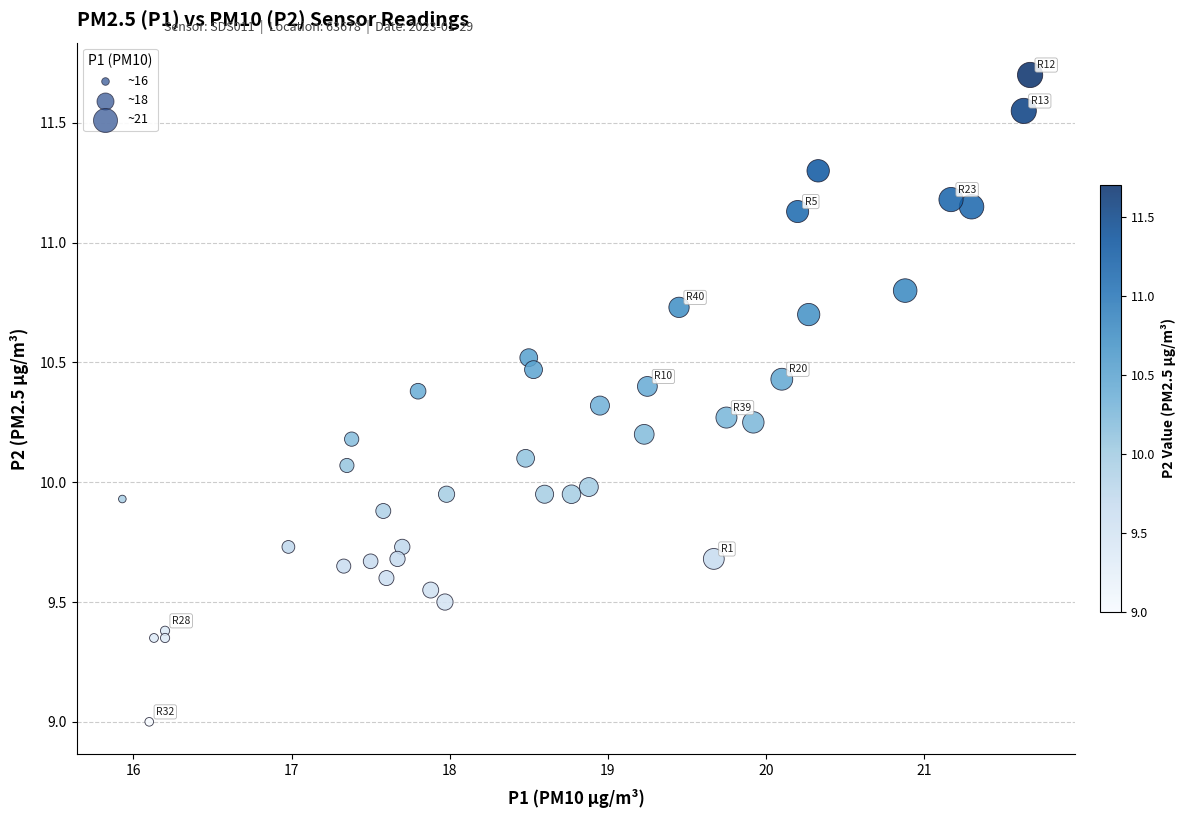

What is the range of X values (max minus min)?

5.7